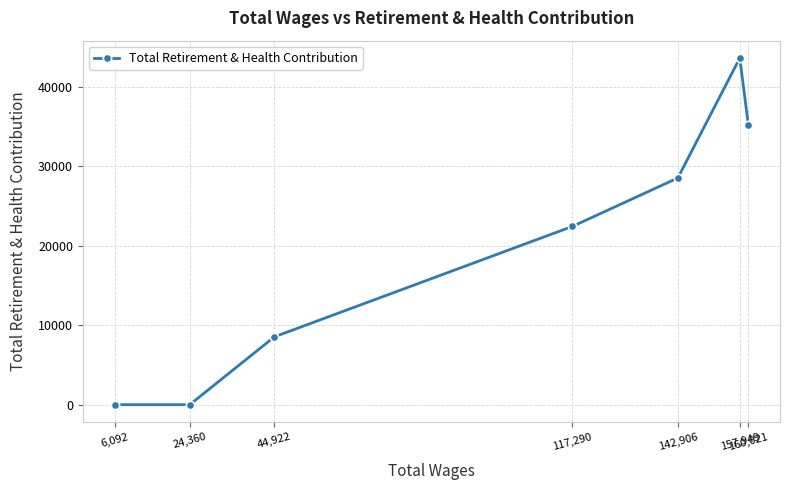

What is the average value?

19748